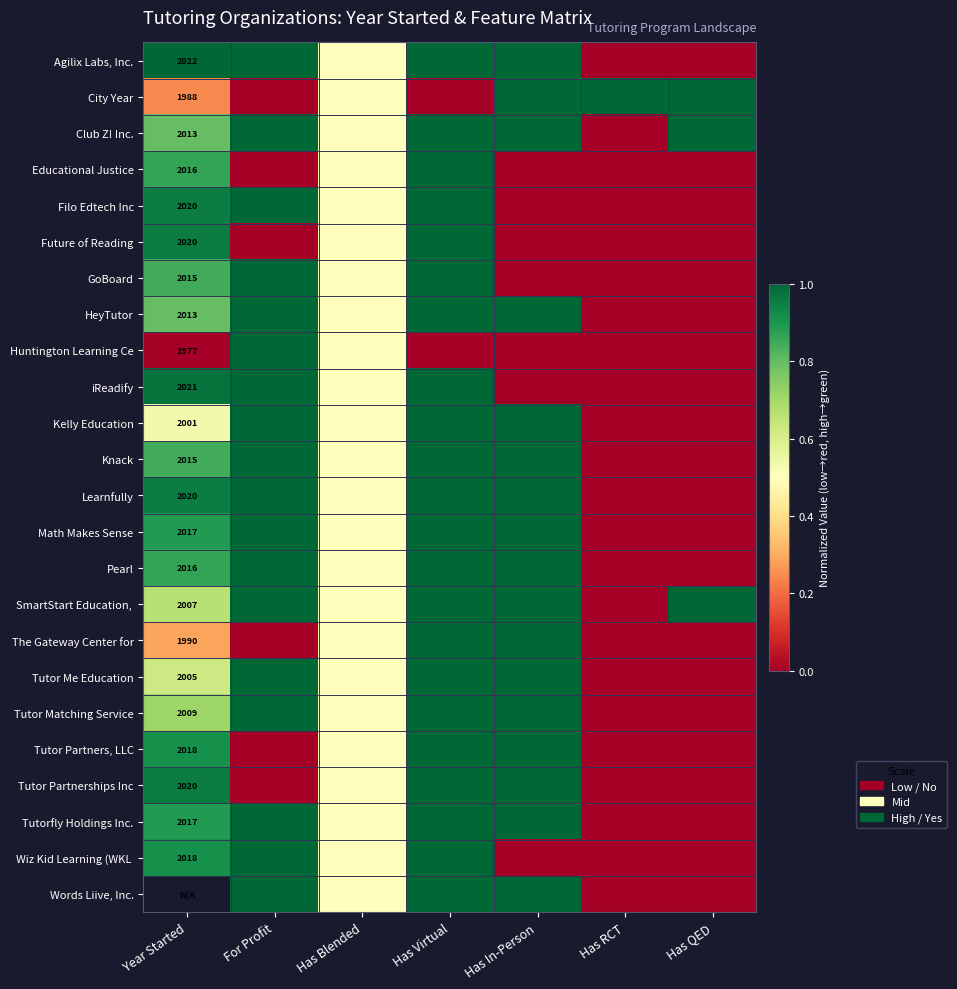

How many categories are shown in the chart?

7